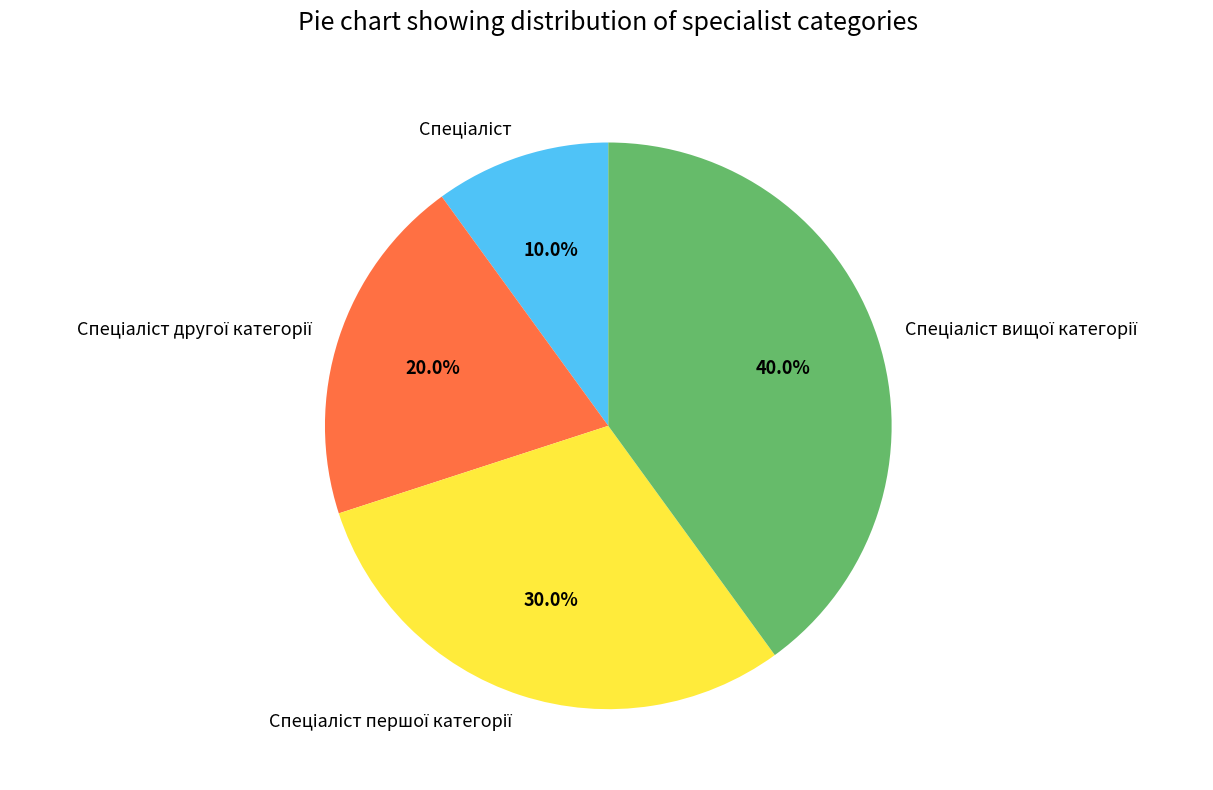

Is there any slice that represents more than half of the pie?

No